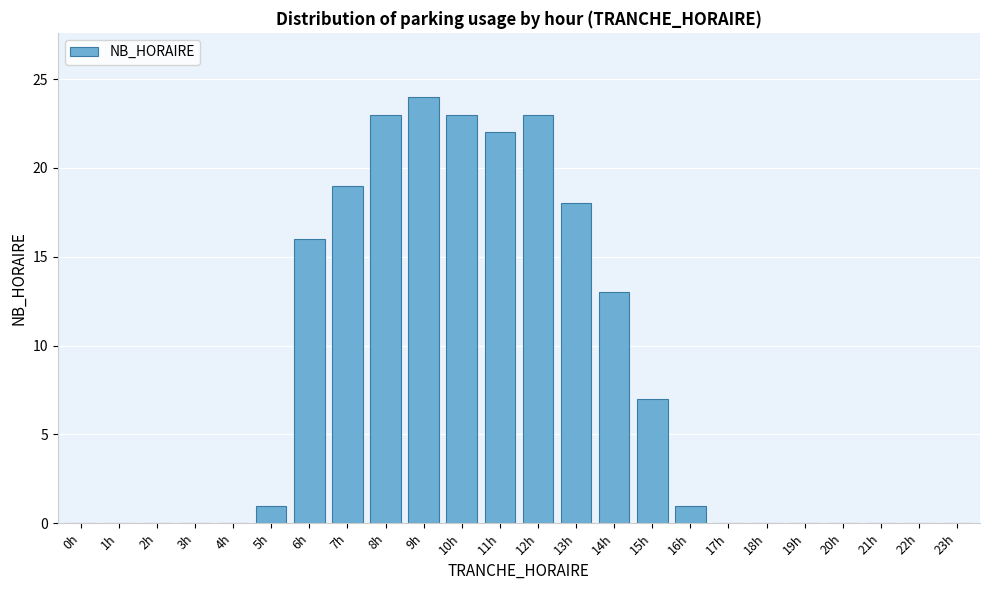

Reading left to right, what are all the values shown in this chart?

0h=0	1h=0	2h=0	3h=0	4h=0	5h=1	6h=16	7h=19	8h=23	9h=24	10h=23	11h=22	12h=23	13h=18	14h=13	15h=7	16h=1	17h=0	18h=0	19h=0	20h=0	21h=0	22h=0	23h=0